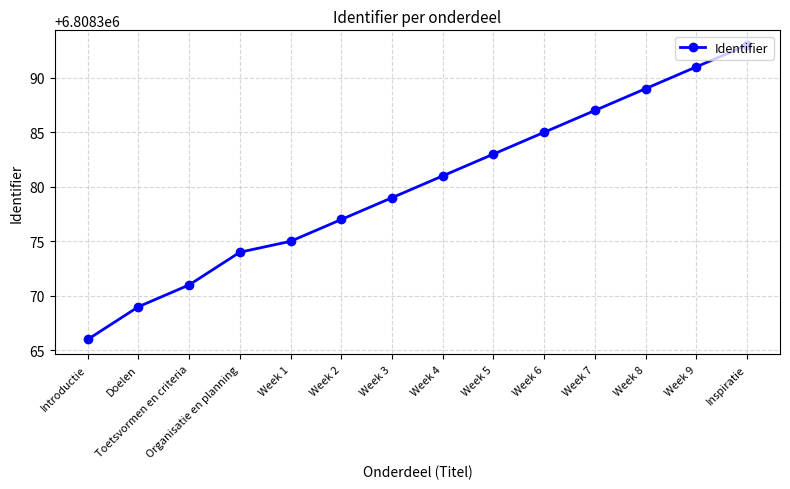

Rank the categories by value from highest to lowest.

Inspiratie, Week 9, Week 8, Week 7, Week 6, Week 5, Week 4, Week 3, Week 2, Week 1, Organisatie en planning, Toetsvormen en criteria, Doelen, Introductie